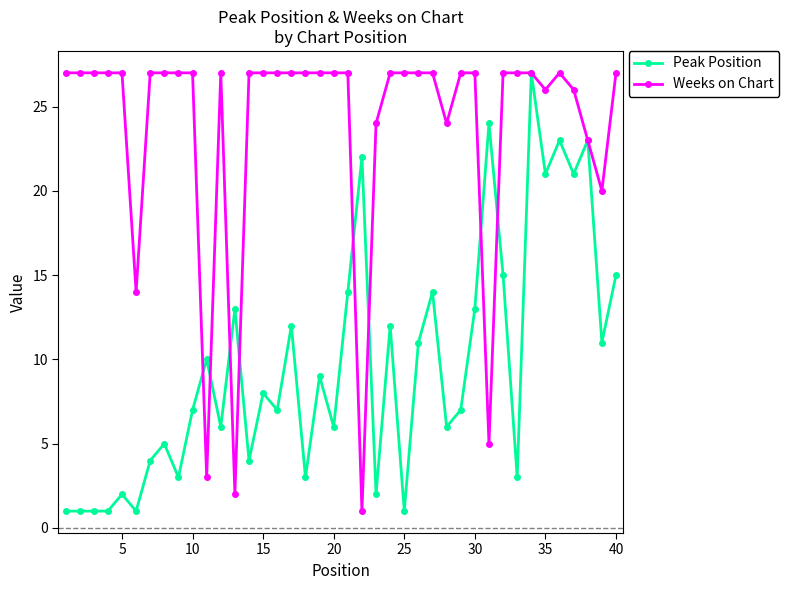

What is the greatest value displayed?

27